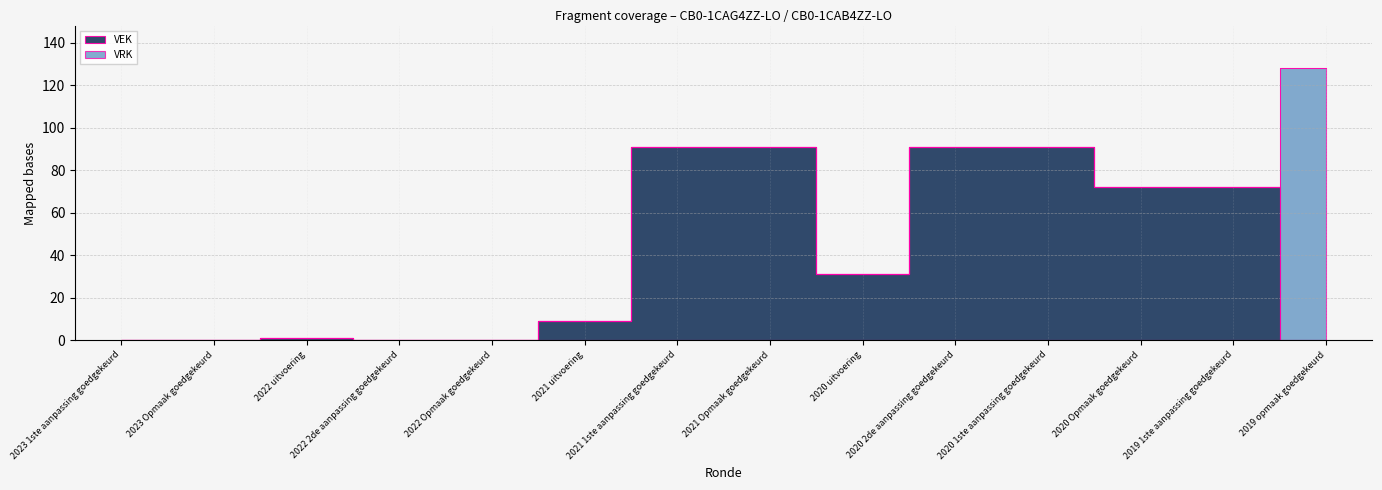

Reading left to right, what are all the values shown in this chart?

0	0	1	0	0	9	91	91	31	91	91	72	72	0